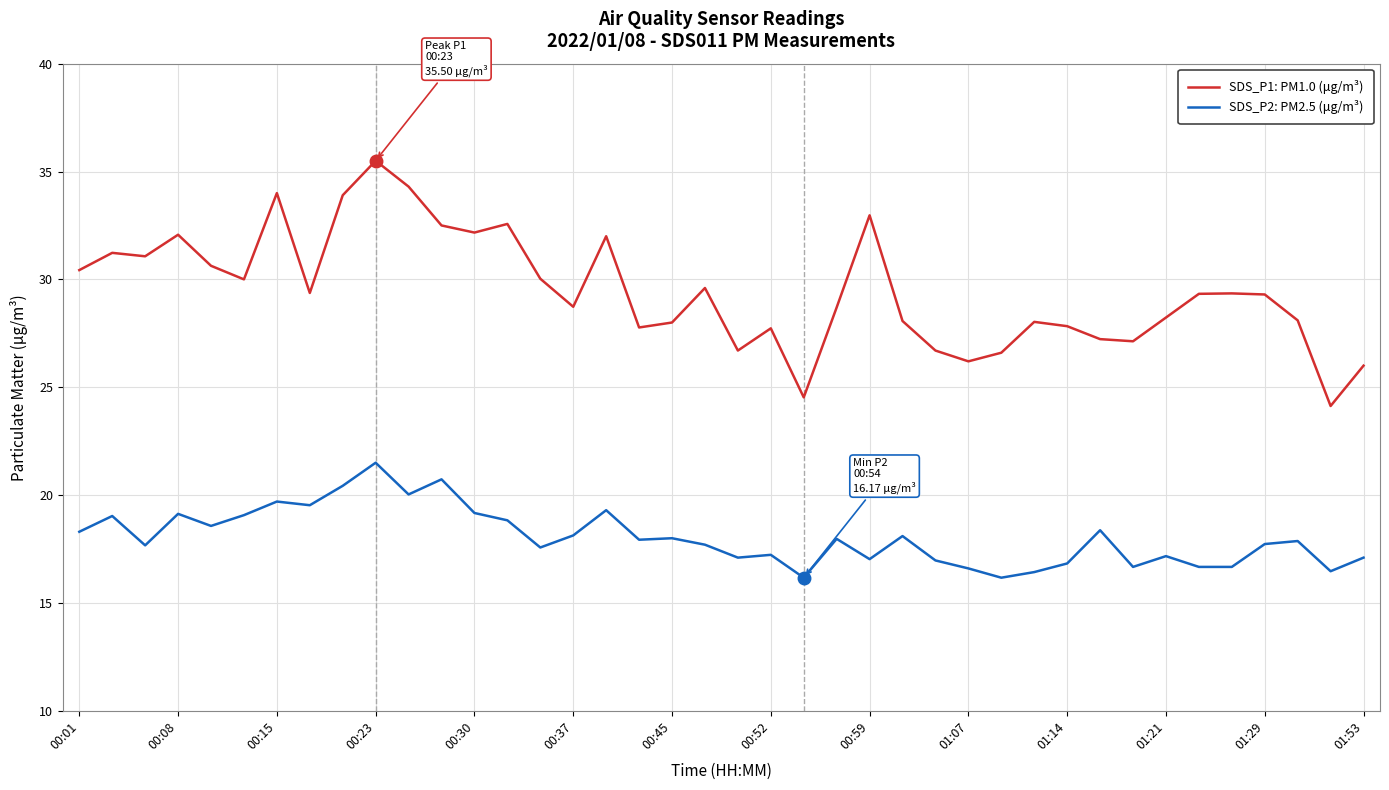

True or false: SDS_P2: PM2.5 (μg/m³) and SDS_P1: PM1.0 (μg/m³) intersect in this chart.

False